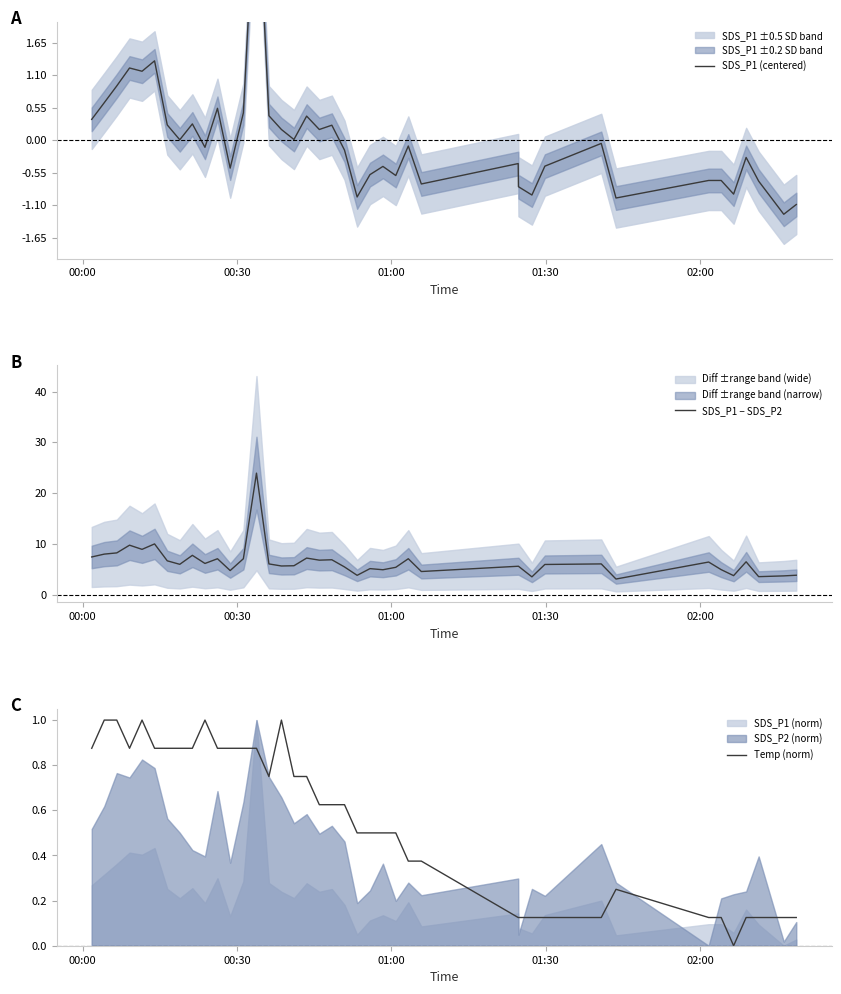

What is the minimum value for SDS_P1 − SDS_P2?

3.1